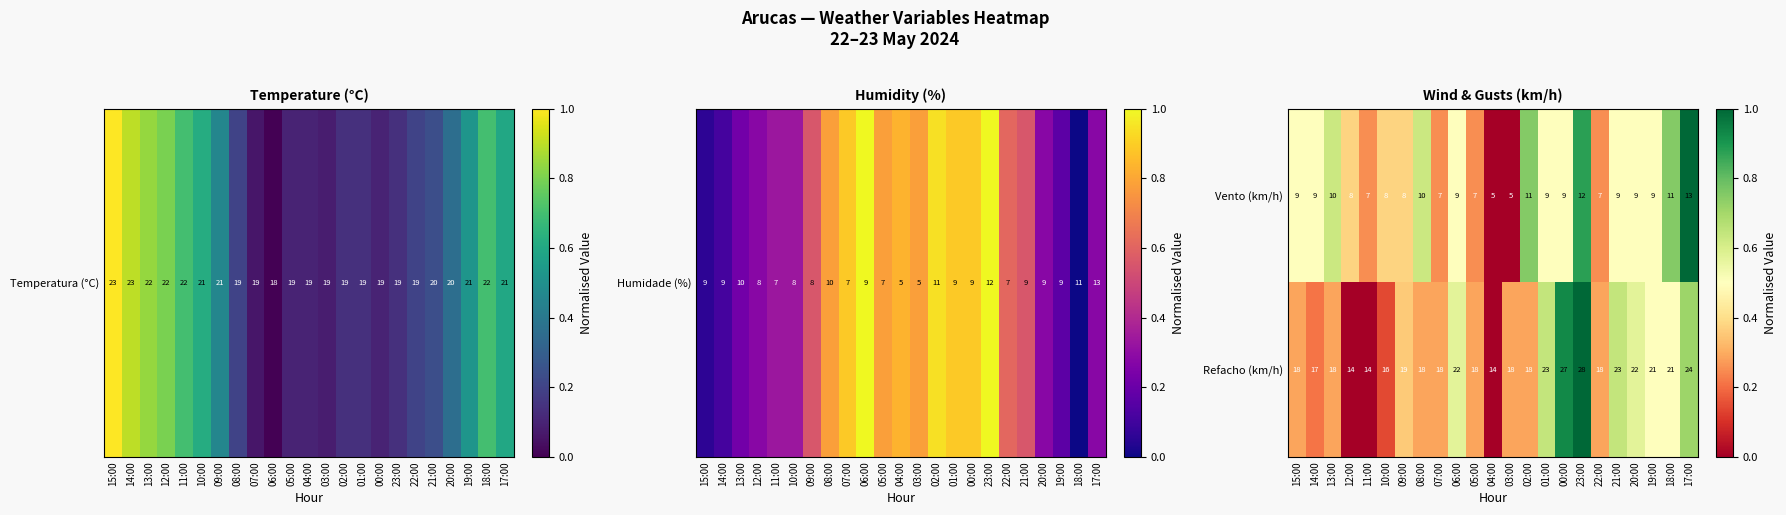

Rank the series at 01:00 from lowest to highest value.

Vento (km/h), Refacho (km/h)